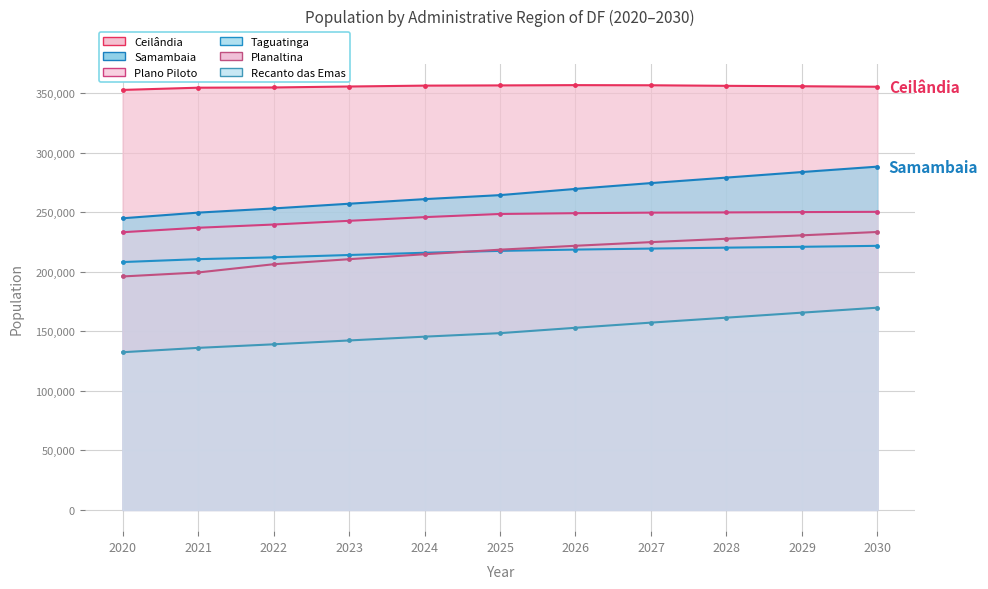

Reading left to right, list all the values displayed in this chart.

Ceilândia: 352758	354625	354813	355620	356361	356548	356781	356661	356191	355840	355420
Samambaia: 244960	249698	253221	257172	261025	264403	269606	274517	279123	283788	288321
Taguatinga: 208177	210613	212154	214109	215979	217565	218656	219500	220270	220998	221805
Plano Piloto: 233236	236979	239687	242808	245902	248568	249229	249680	249872	250148	250356
Planaltina: 196086	199429	206344	210578	214753	218569	221859	224923	227754	230634	233445
Recanto das Emas: 132447	136104	139095	142331	145518	148474	152970	157308	161477	165684	169851